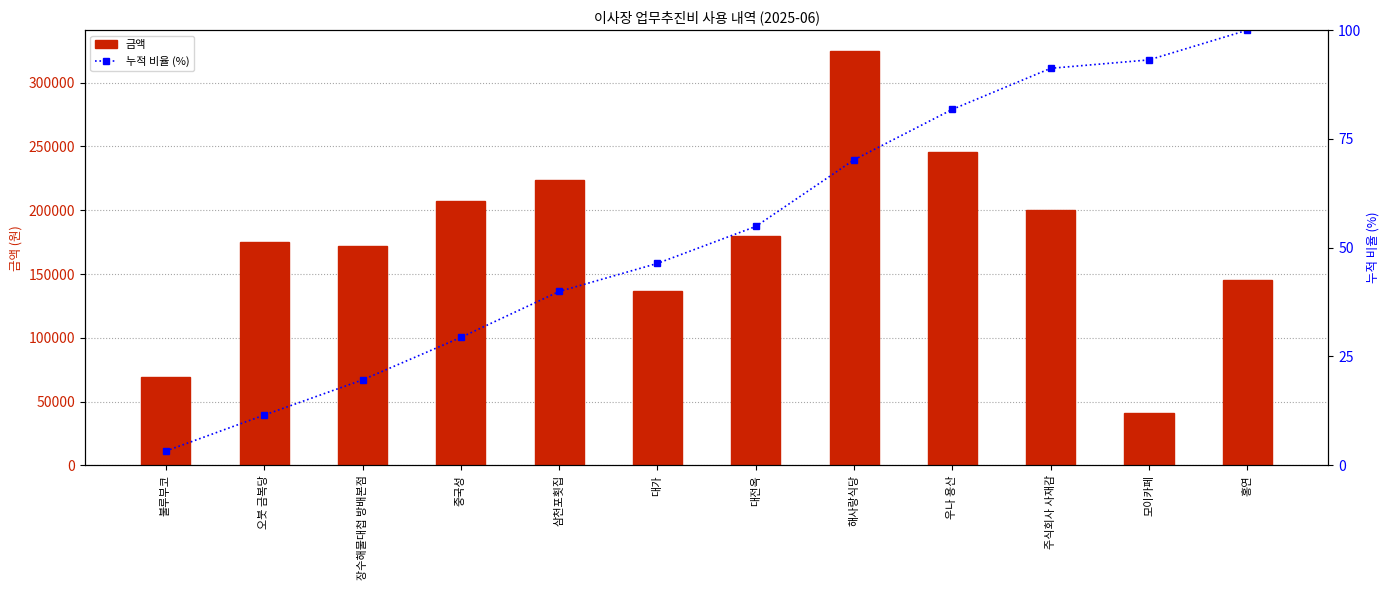

Reading left to right, what are all the values shown in this chart?

금액: 69600.0	175000.0	171600.0	207000.0	224000.0	137000.0	180000.0	325000.0	246000.0	200000.0	41000.0	145000.0
누적 비율 (%): 3.3	11.5	19.6	29.4	39.9	46.4	54.9	70.2	81.8	91.2	93.2	100.0